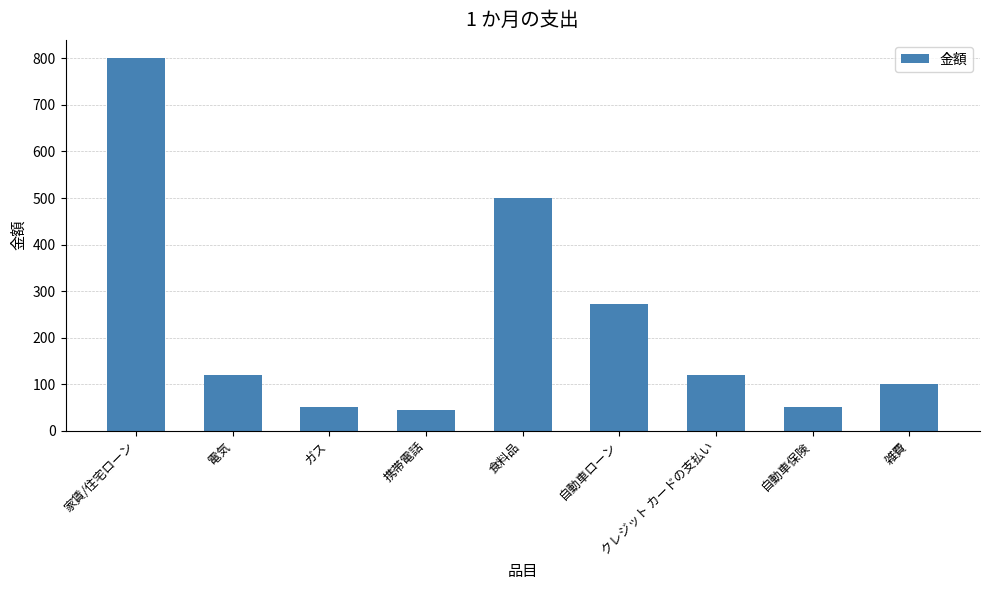

At which label does the data first exceed 120?

家賃/住宅ローン